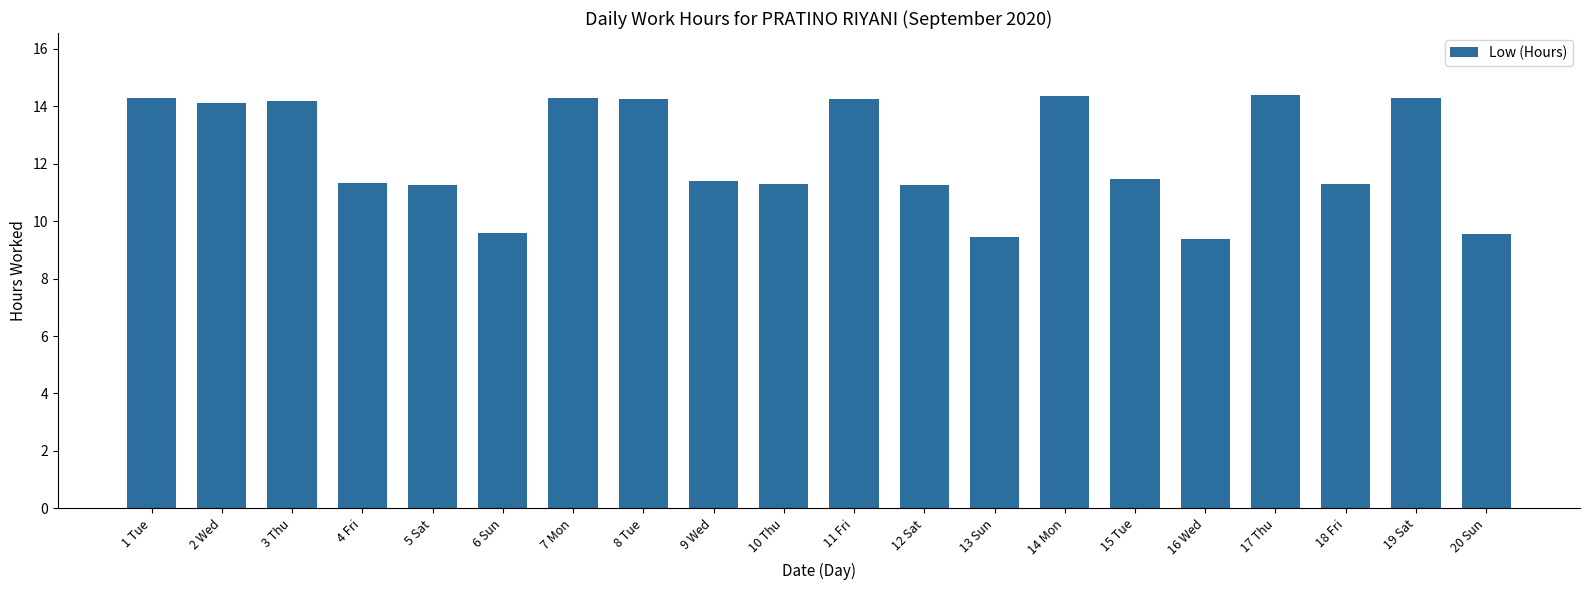

Does the chart contain stacked bars?

No